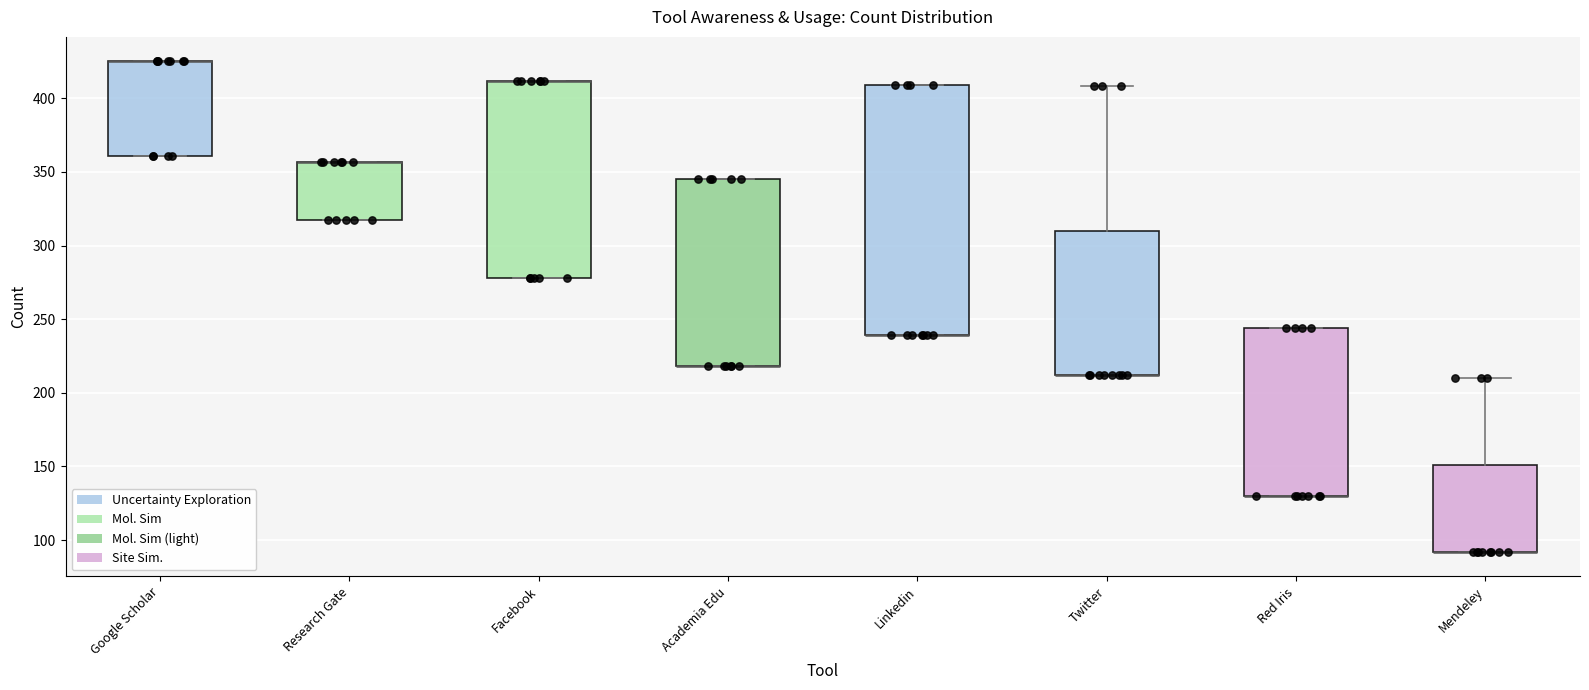

Where is the lower edge of the box for Research Gate on the y-axis? The values are not printed on the chart, so give them approximately, as read against the axis.

315